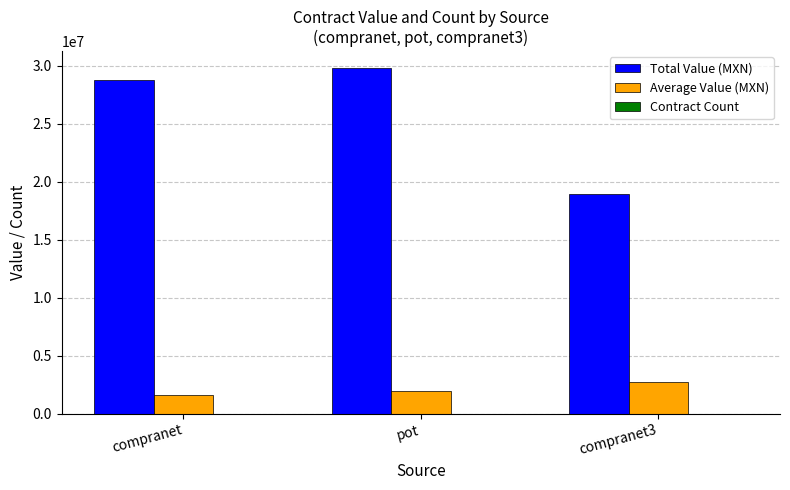

What is the greatest value displayed?

29750014.2